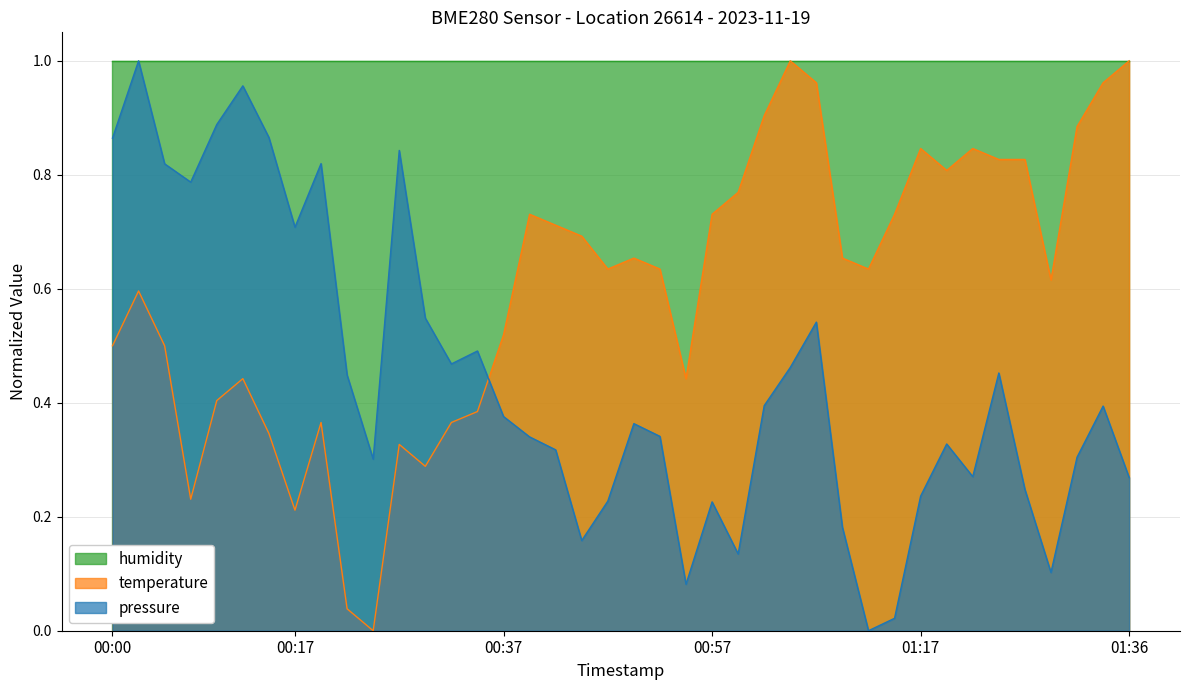

What is the average value of the pressure series?

0.4